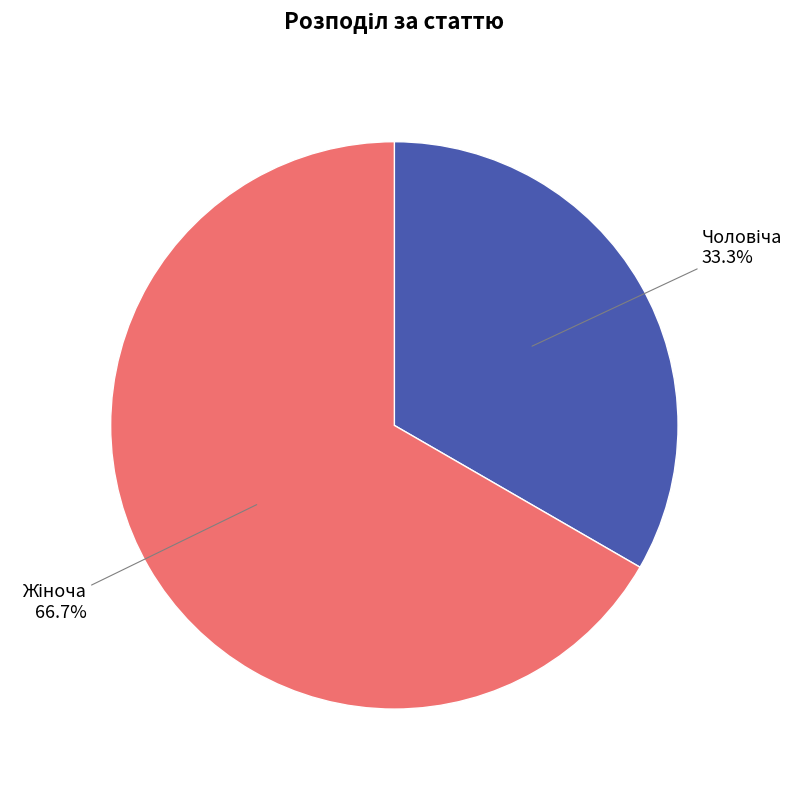

Does any single category account for the majority?

Yes